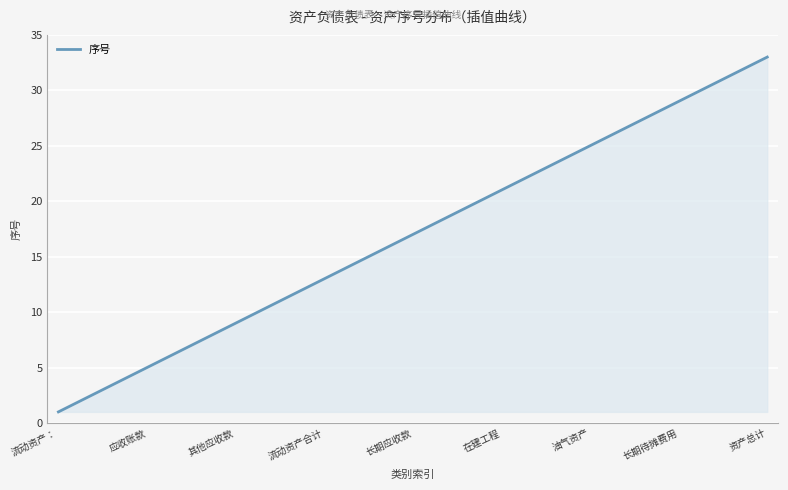

What is the difference between the maximum and minimum values?

32.0